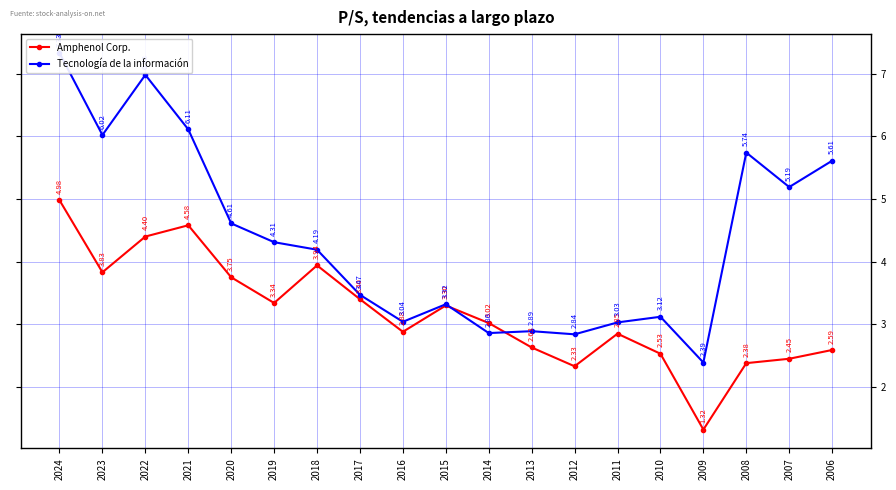

At which category does Amphenol Corp. reach its first local valley?

2023